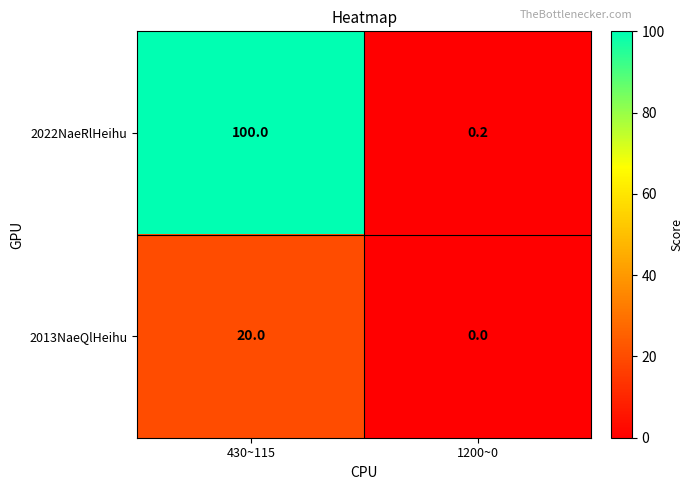

Reading left to right, extract all data points from this chart.

2022NaeRlHeihu: 100.0	0.2
2013NaeQlHeihu: 20.0	0.0